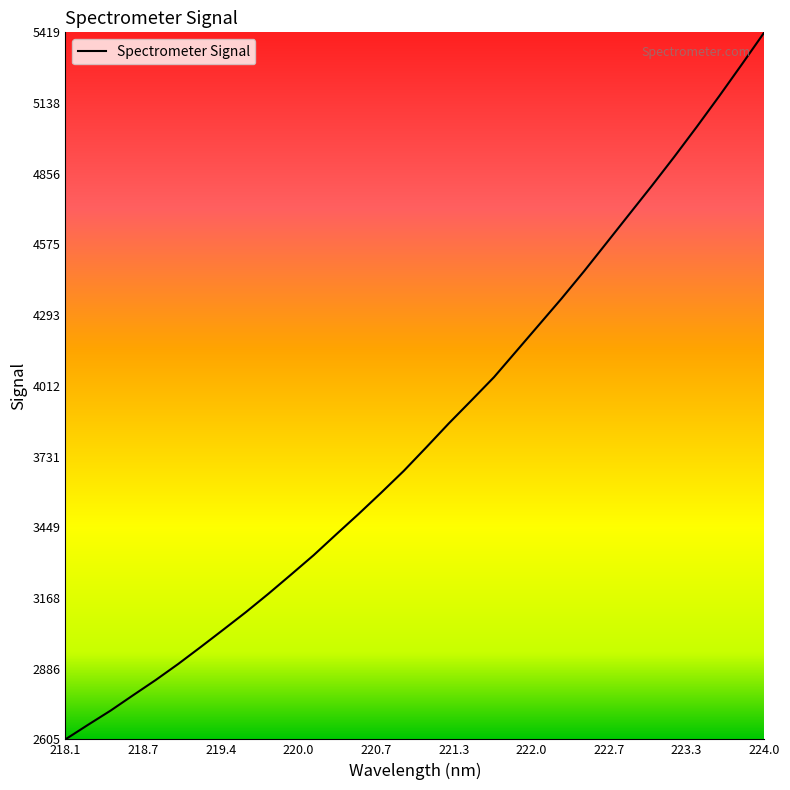

Reading left to right, list all the values displayed in this chart.

2605.0	2662.8	2719.3	2780.7	2841.2	2905.2	2972.9	3041.8	3111.5	3184.8	3260.9	3337.9	3420.7	3502.5	3587.1	3673.7	3767.6	3862.9	3954.2	4046.5	4150.9	4255.3	4359.7	4468.5	4581.4	4694.6	4807.6	4923.5	5042.9	5165.4	5291.3	5419.0